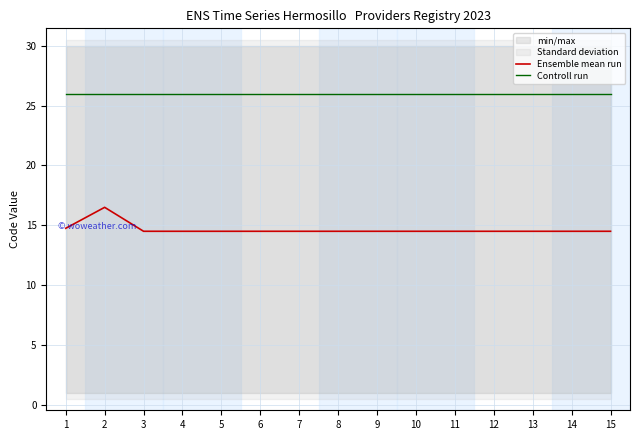

Rank the categories by Controll run value from lowest to highest.

1, 2, 3, 4, 5, 6, 7, 8, 9, 10, 11, 12, 13, 14, 15